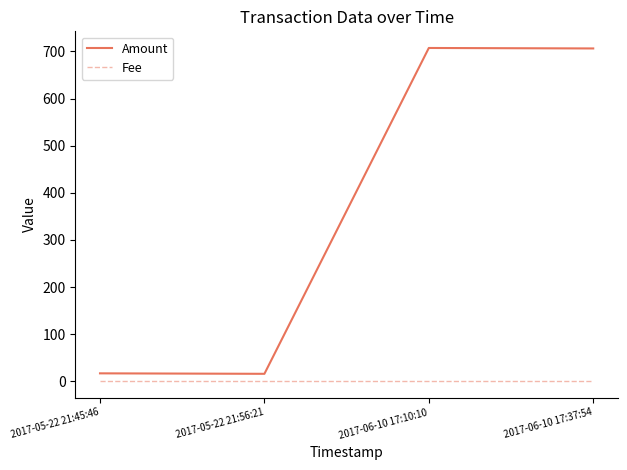

Is the value of Fee at 2017-06-10 17:37:54 greater than the value of Amount at 2017-05-22 21:45:46?

No